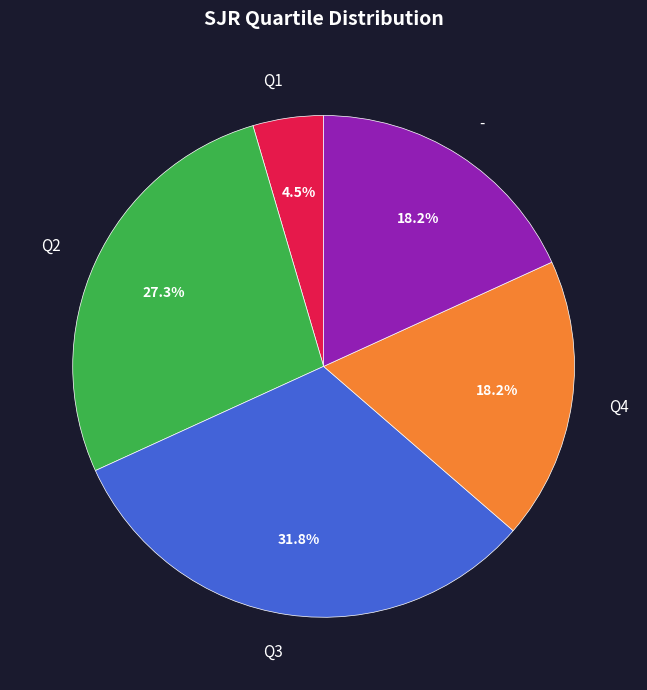

Is it true that Q1 is 17% of the pie?

False